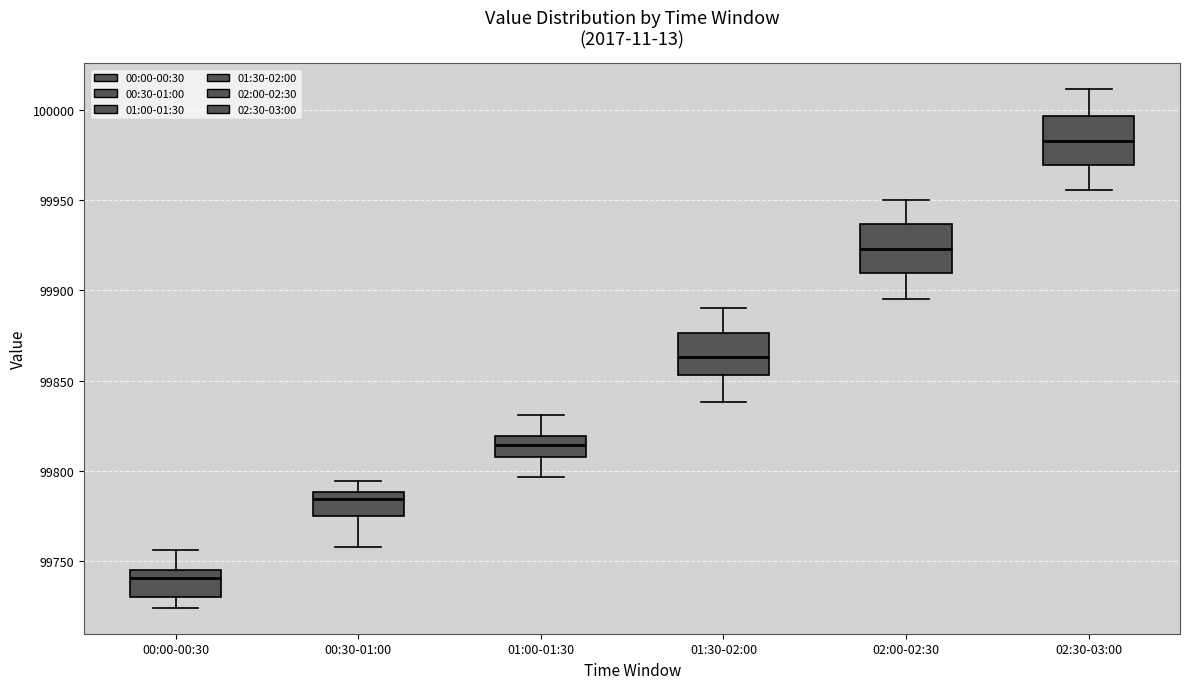

Reading left to right, read every box against the y-axis: the position of its median line, the range the box covers, and the ends of its whiskers. The values are not printed on the chart, so give them approximately, as read against the axis.

00:00-00:30: median 99740, box 99730 to 99745, whiskers 99725 to 99755
00:30-01:00: median 99785, box 99775 to 99790, whiskers 99760 to 99795
01:00-01:30: median 99815, box 99810 to 99820, whiskers 99795 to 99830
01:30-02:00: median 99865, box 99855 to 99875, whiskers 99840 to 99890
02:00-02:30: median 99925, box 99910 to 99935, whiskers 99895 to 99950
02:30-03:00: median 99985, box 99970 to 99995, whiskers 99955 to 100010